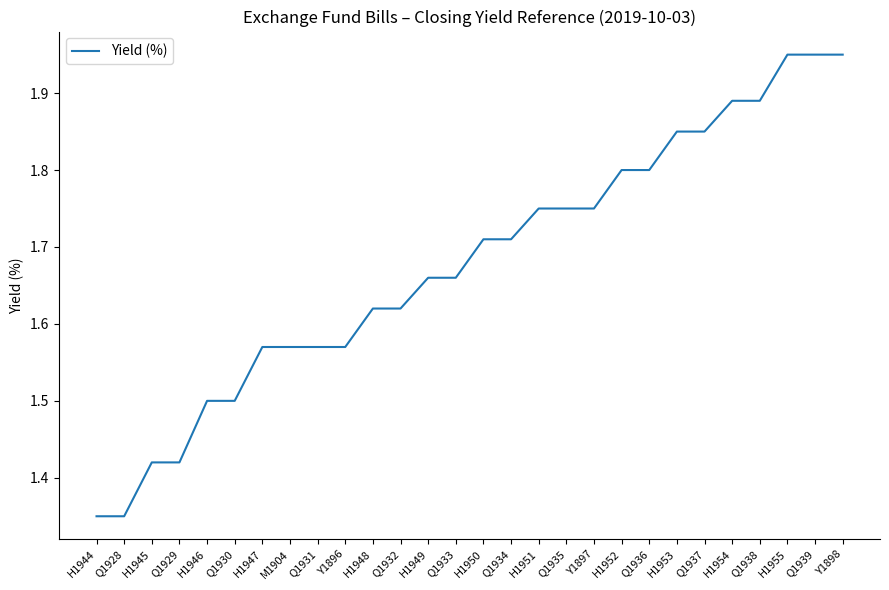

Is it true that the value at Q1929 is 2.0?

False